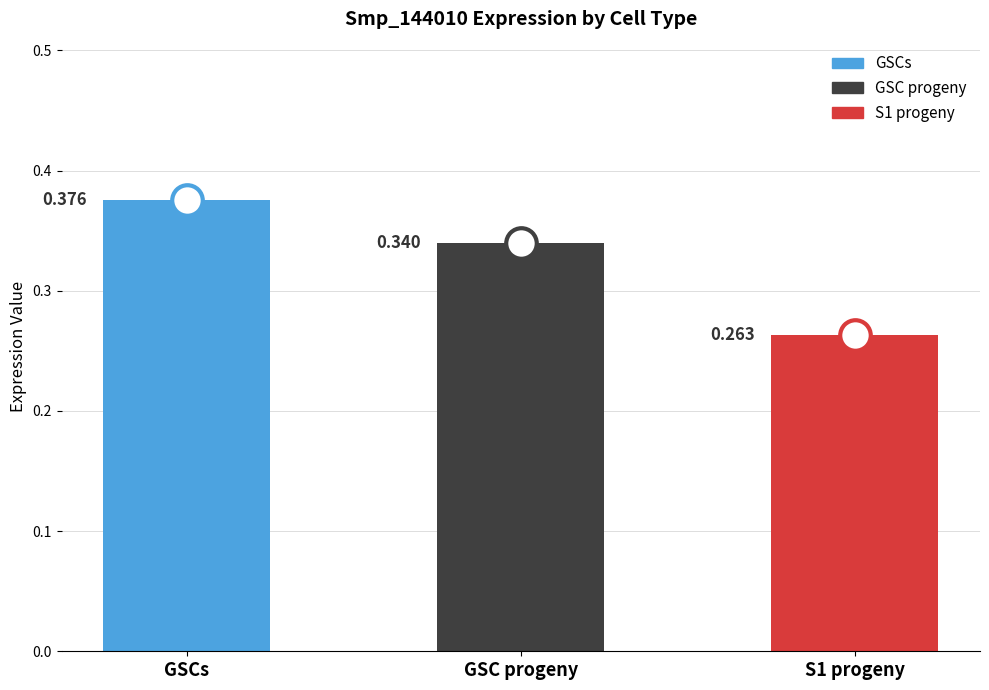

Reading right to left, what are all the values shown in this chart?

0.3	0.3	0.4